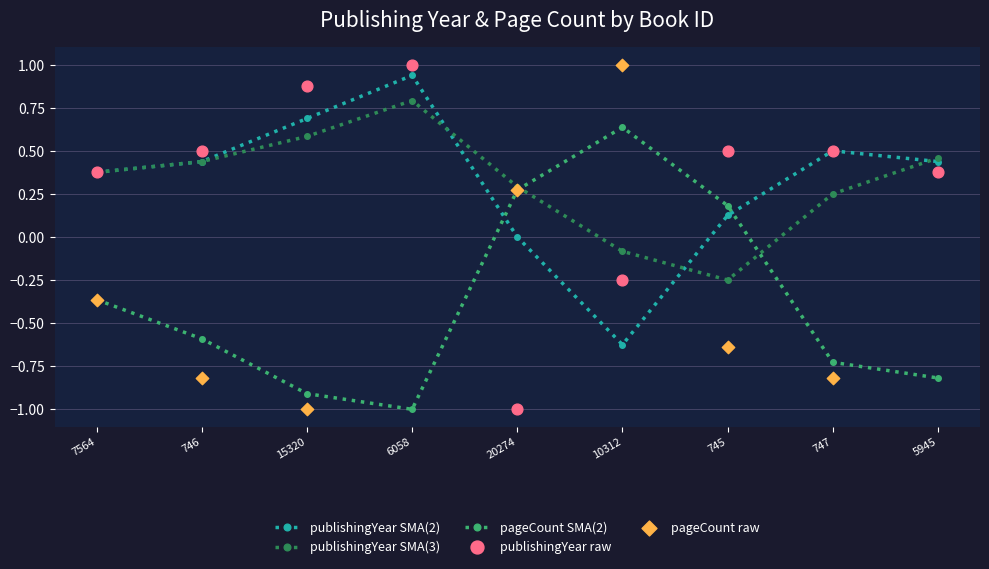

Which series has the largest Y range (max minus min)?

pageCount raw